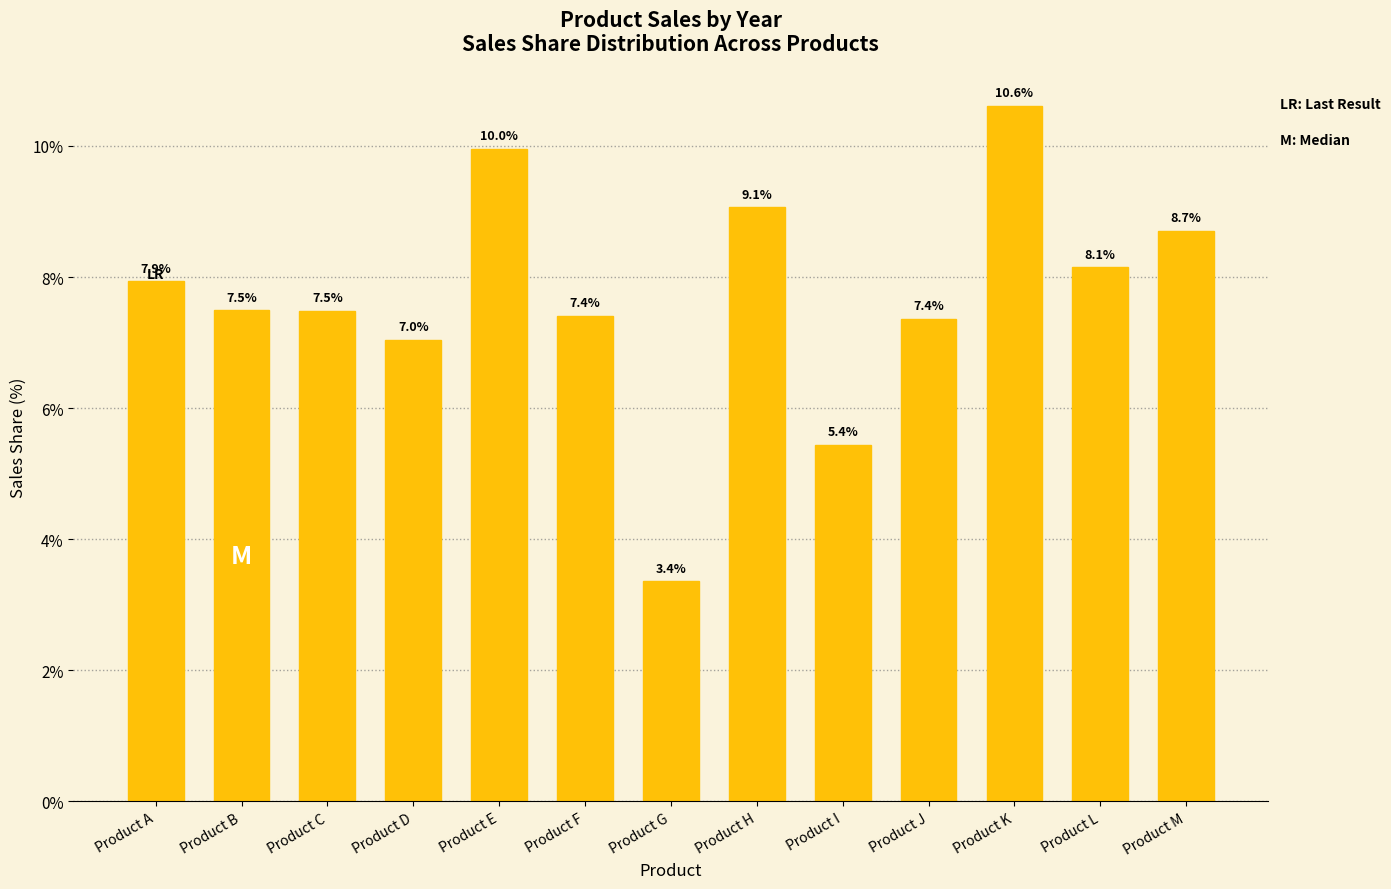

Does the chart contain stacked bars?

No